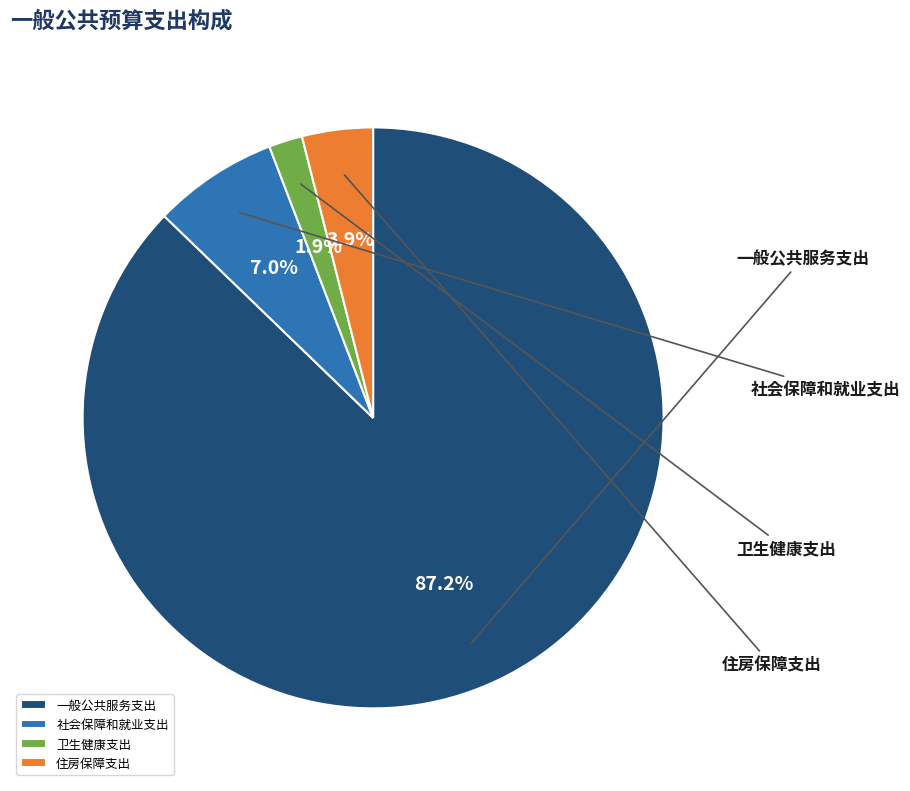

Does any single category account for the majority?

Yes